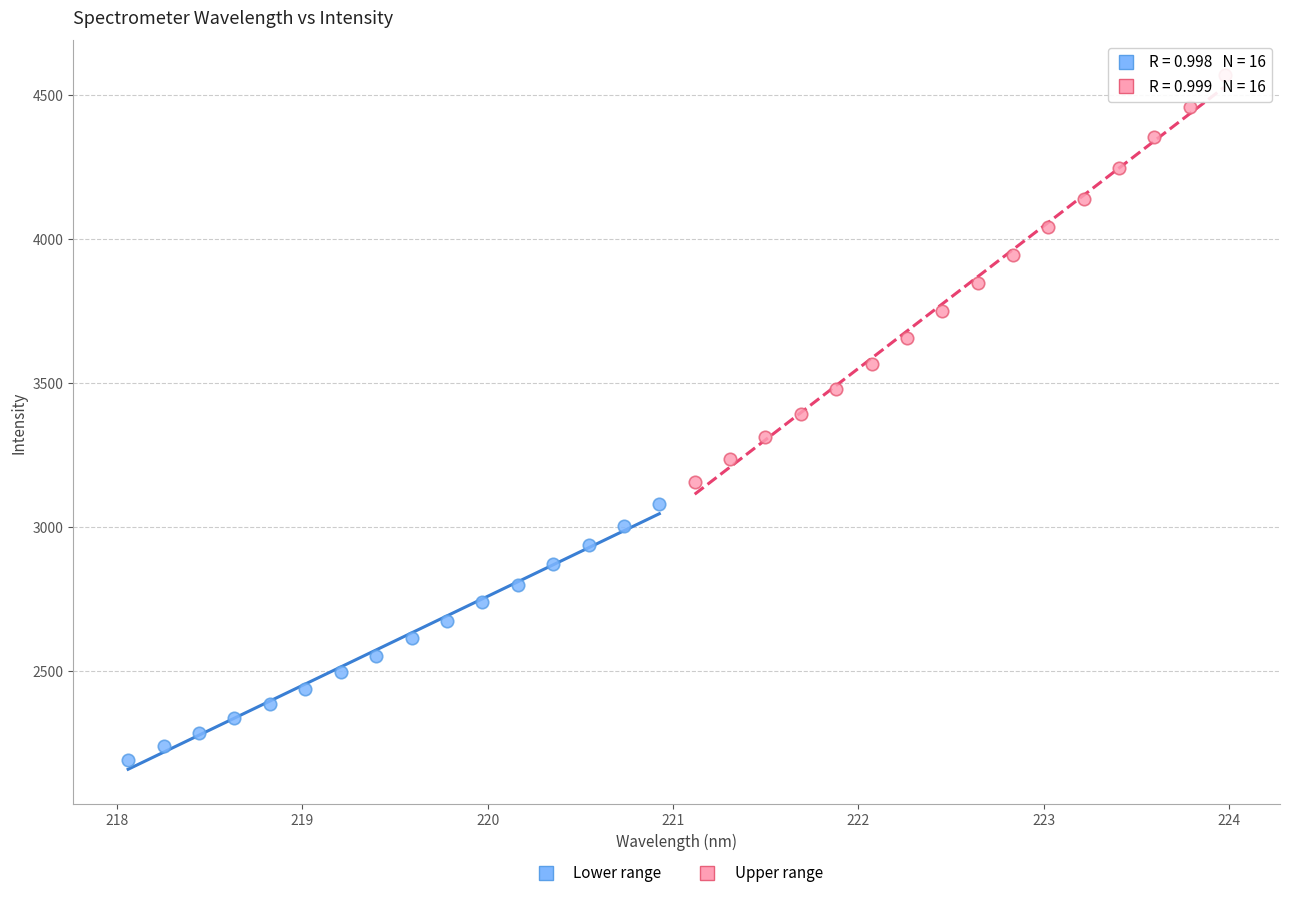

Which series has the largest Y range (max minus min)?

Upper range